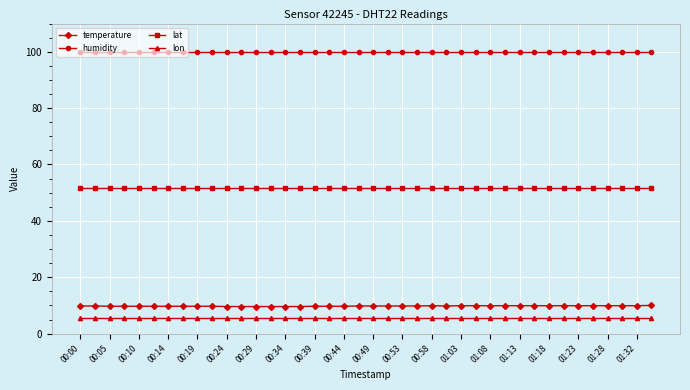

At how many categories does at least one series exceed 27?

40